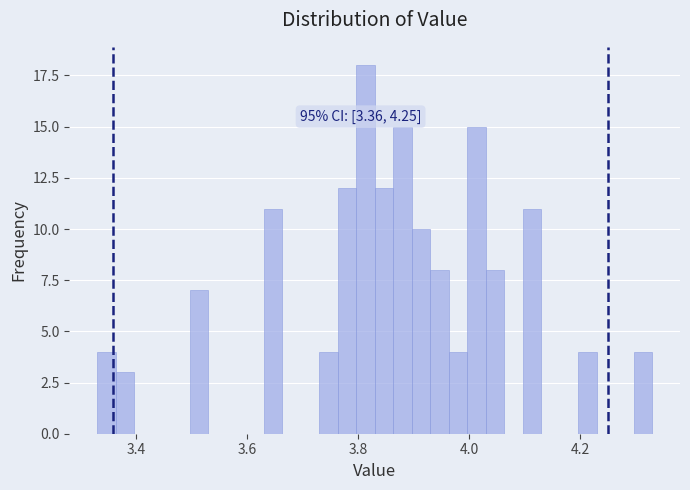

Around what value on the x-axis is the tallest bar? Give the approximate position of its centre, as read against the axis.

3.82